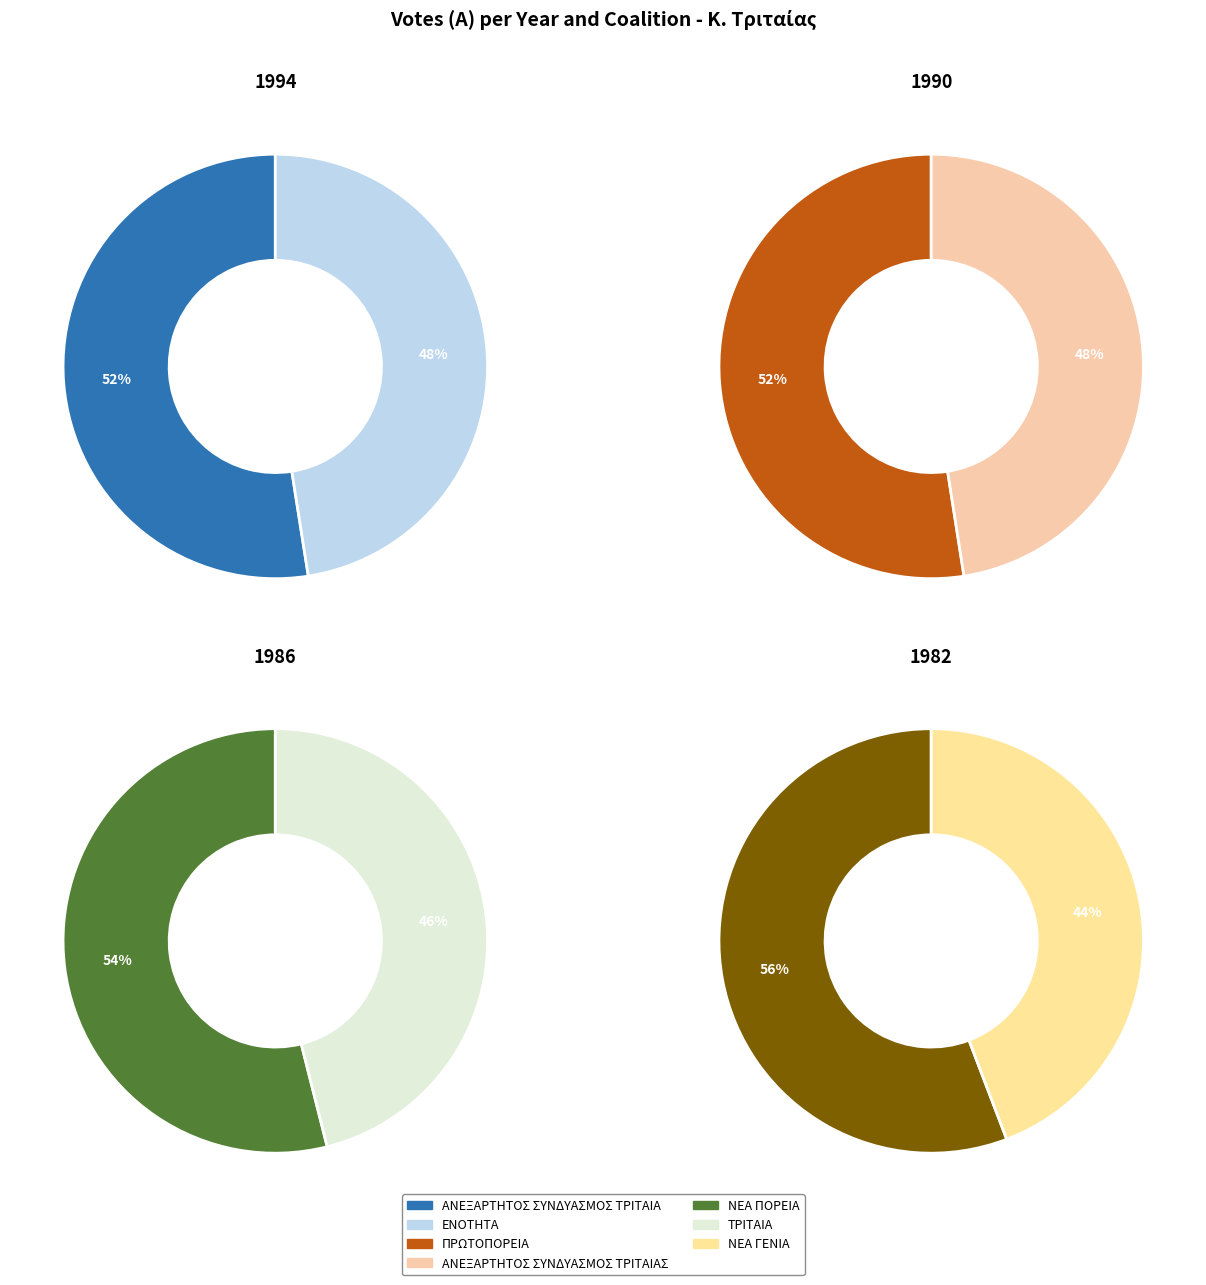

To the nearest percent, what portion does 1990 represent?

46%